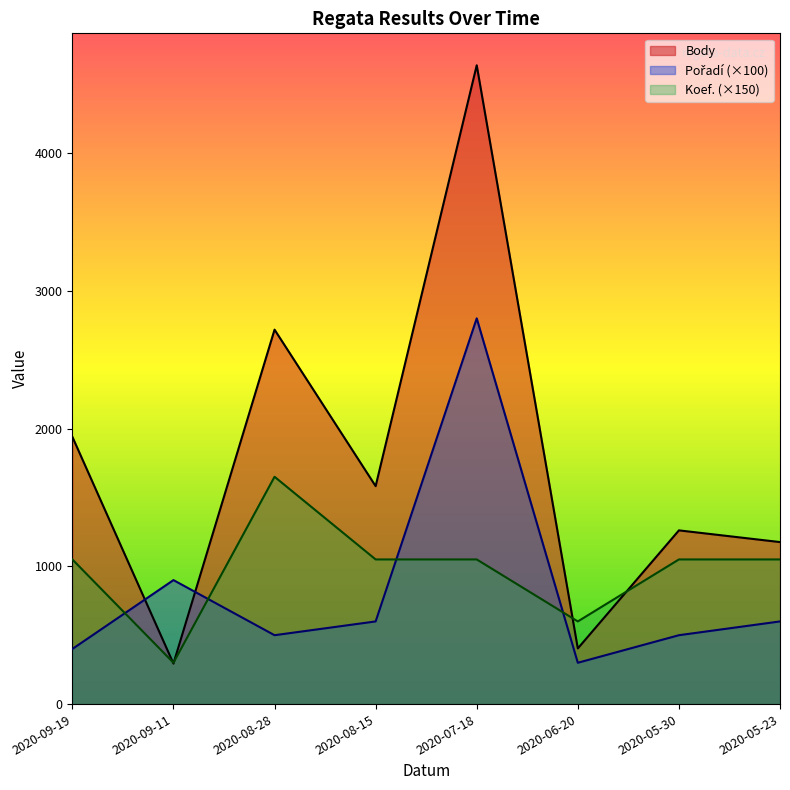

At which label does Body line reach its peak?

2020-07-18